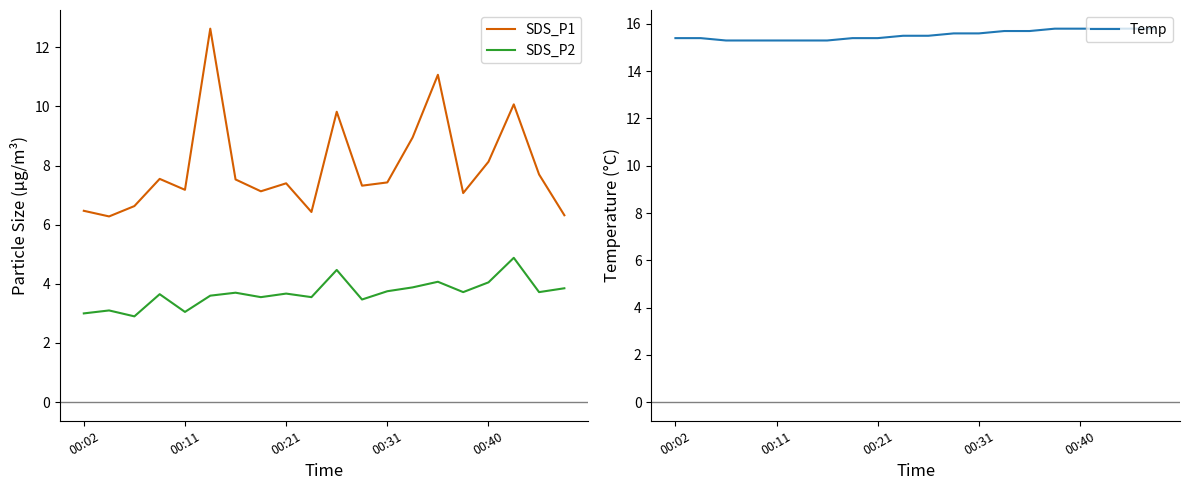

True or false: Temp has a value of 22.4 at 7.

False